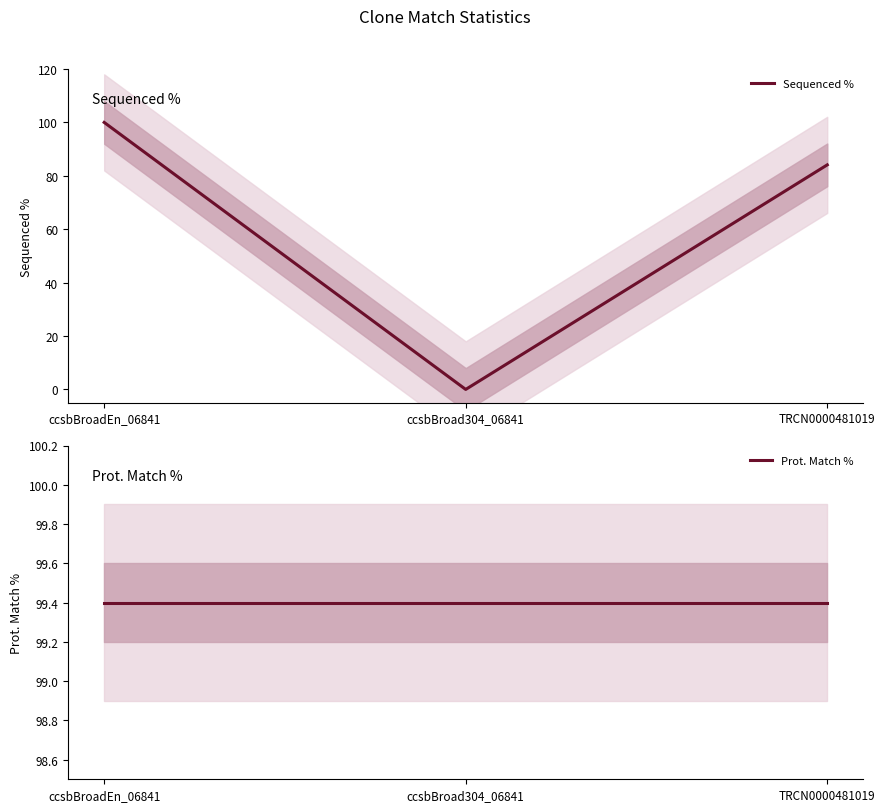

How many lines are shown in the chart?

2